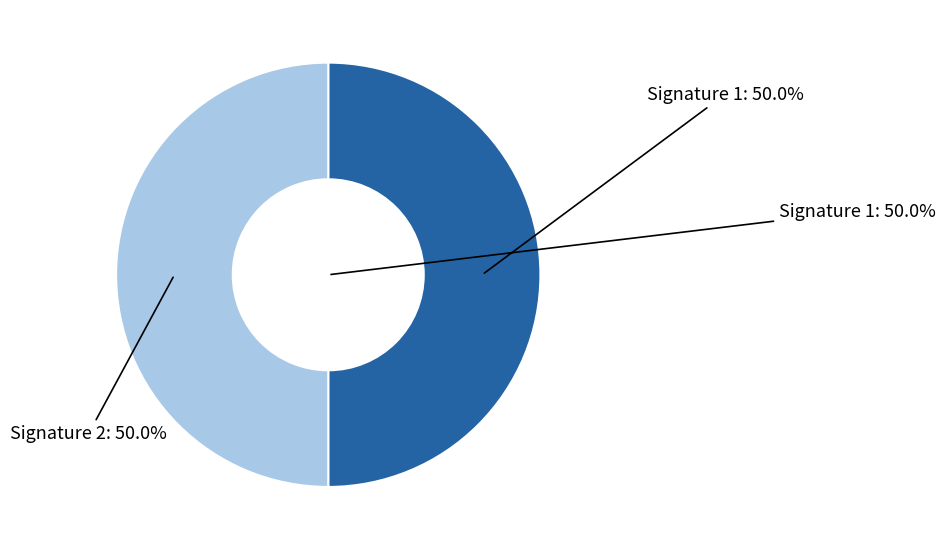

Does Lesinhoud represent more than half of the total?

No